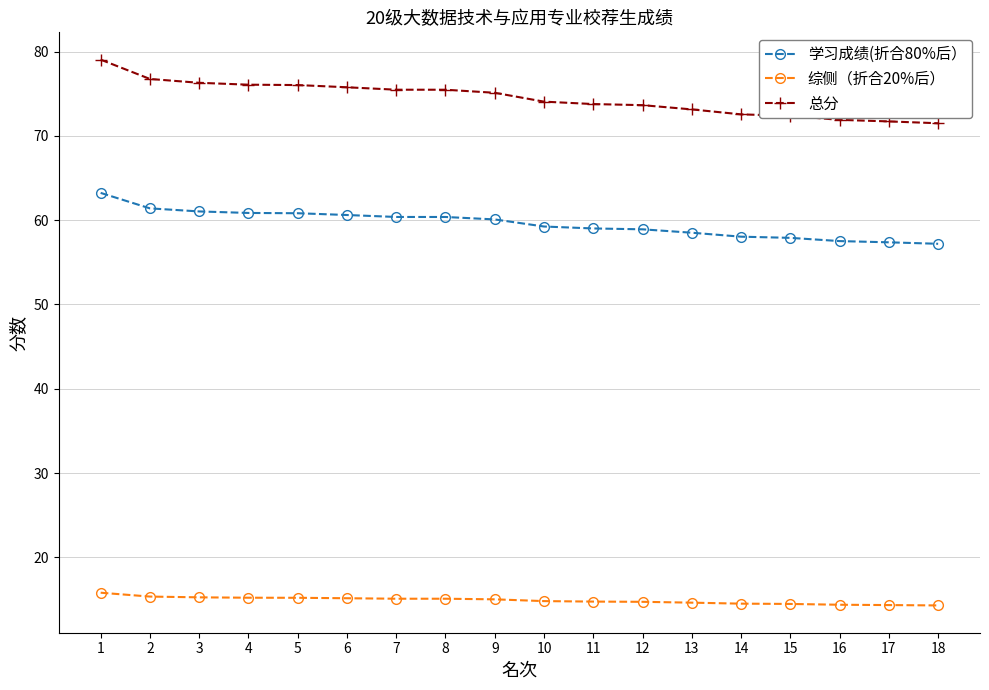

What is the total value across all series at 3?

152.6